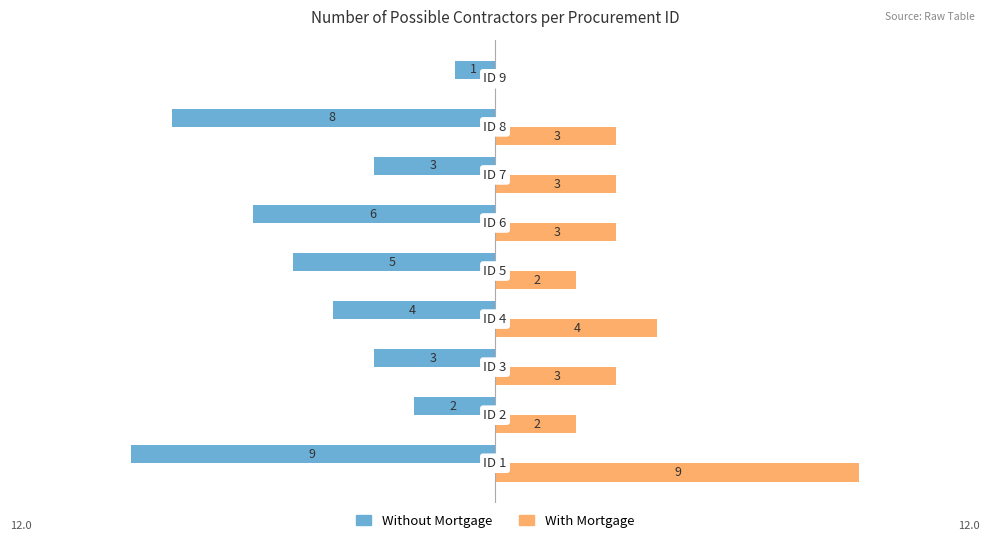

What is the sum of all Without Mortgage values?

-41